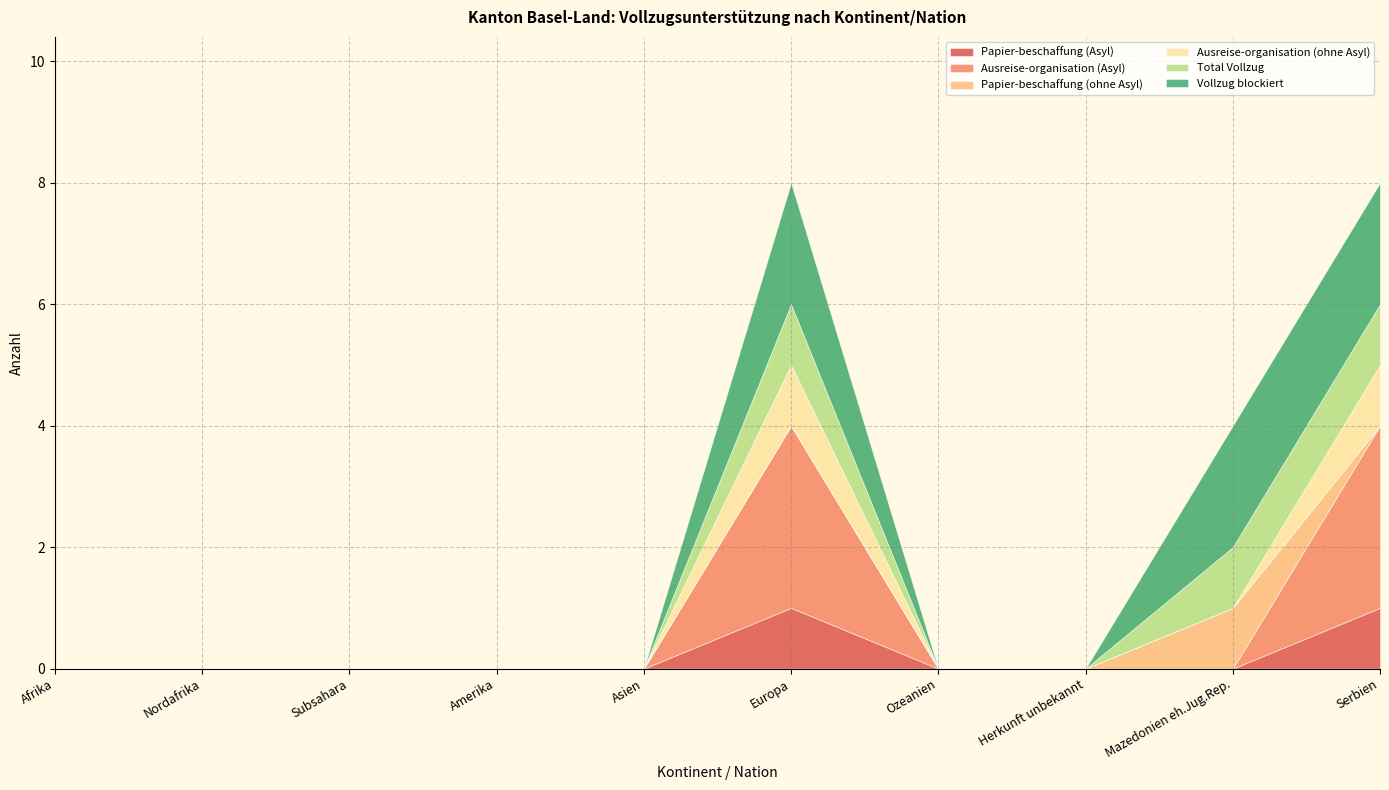

Is it true that Ausreise-organisation (Asyl) equals -2 at Amerika?

False